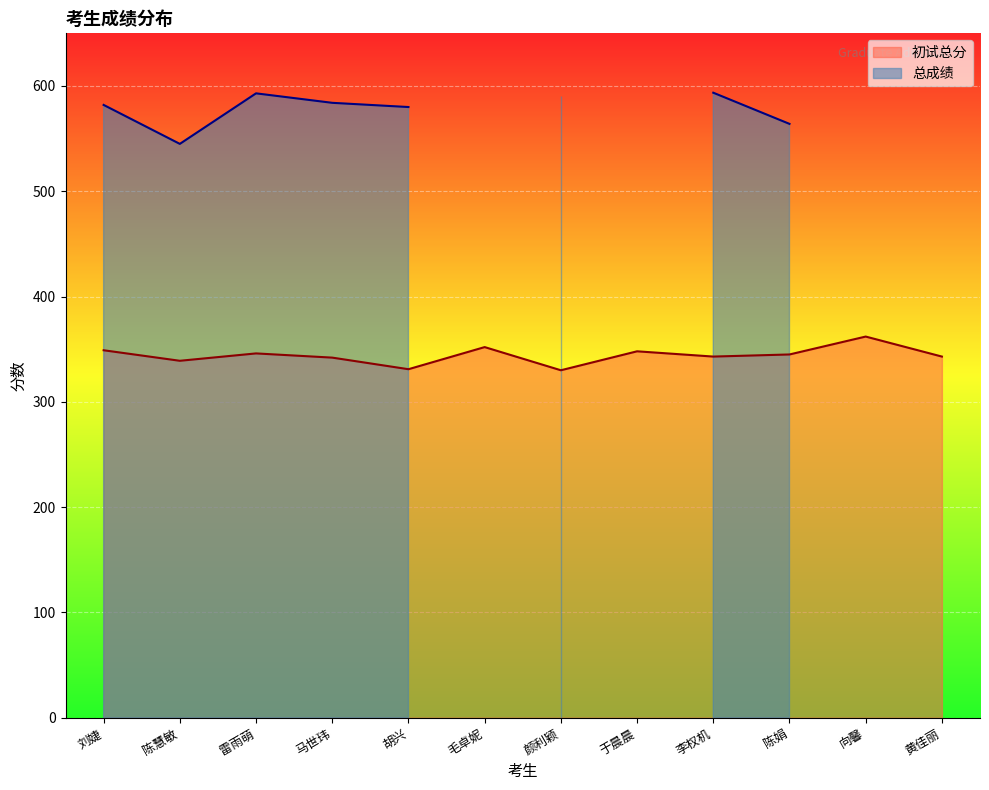

Reading right to left, list all the values displayed in this chart.

343	362	345	343	348	330	352	331	342	346	339	349